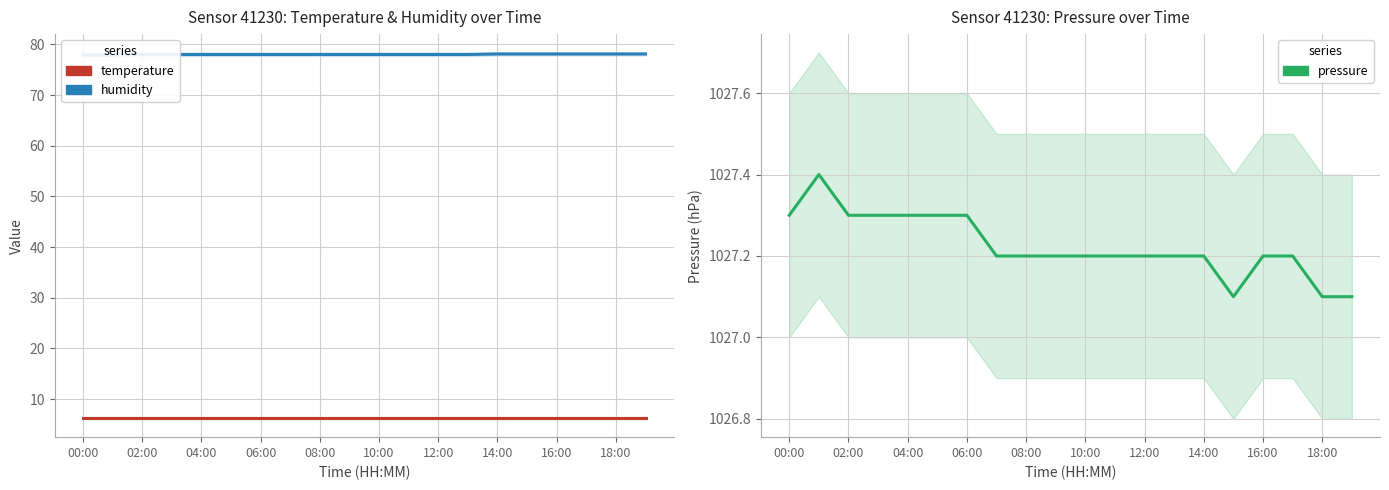

What is the lowest value of the temperature series?

6.3